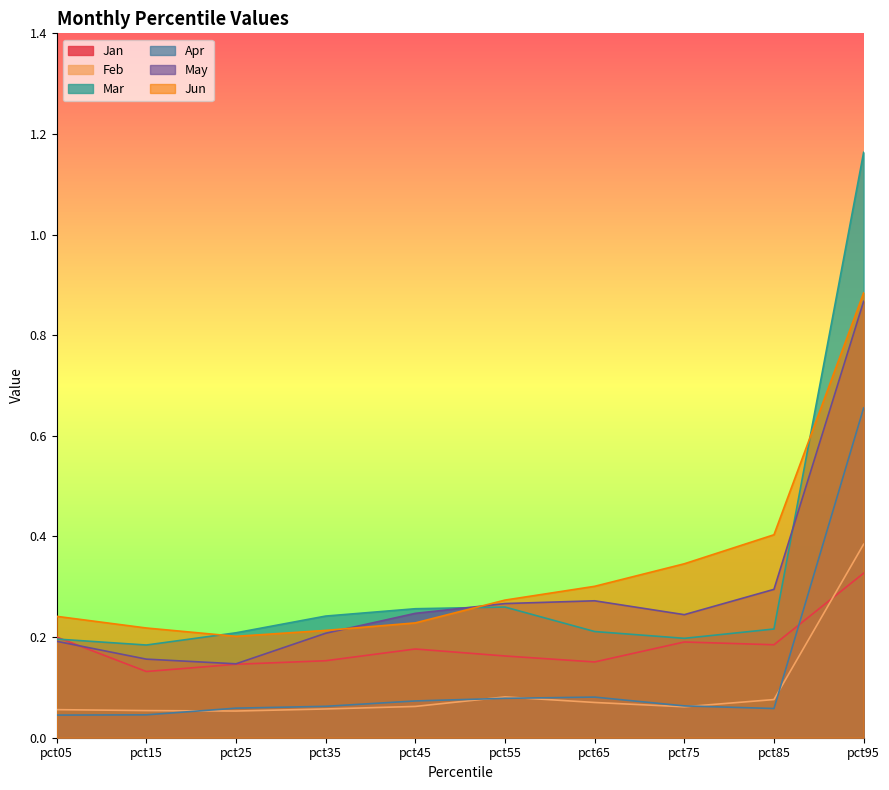

What is the sum of the May values at pct45 and pct75?

0.5